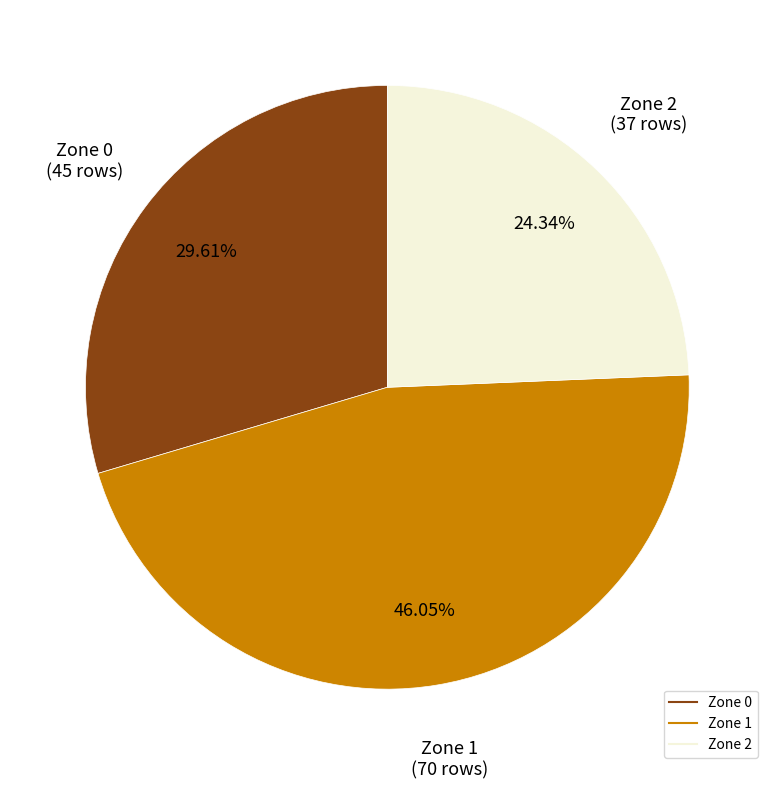

Which has a higher value, Zone 2 or Zone 0?

Zone 0